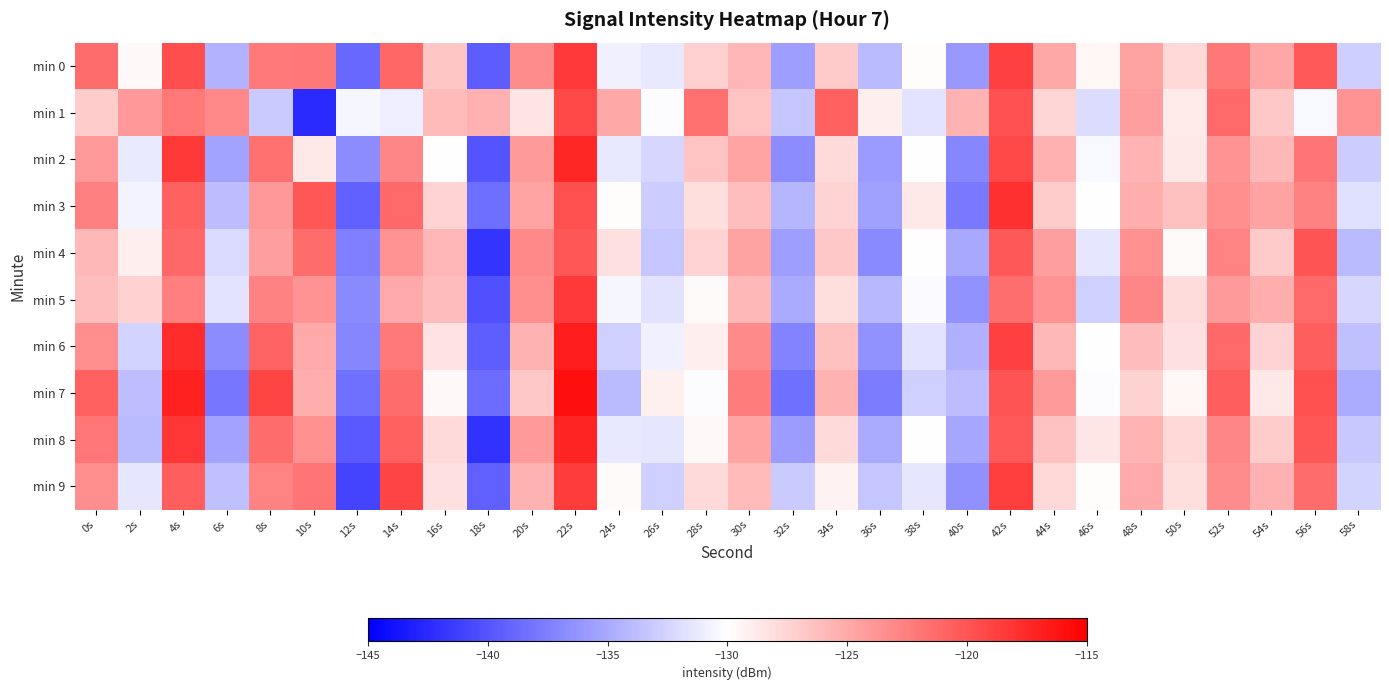

At which category is the sum across all series the highest?

22s